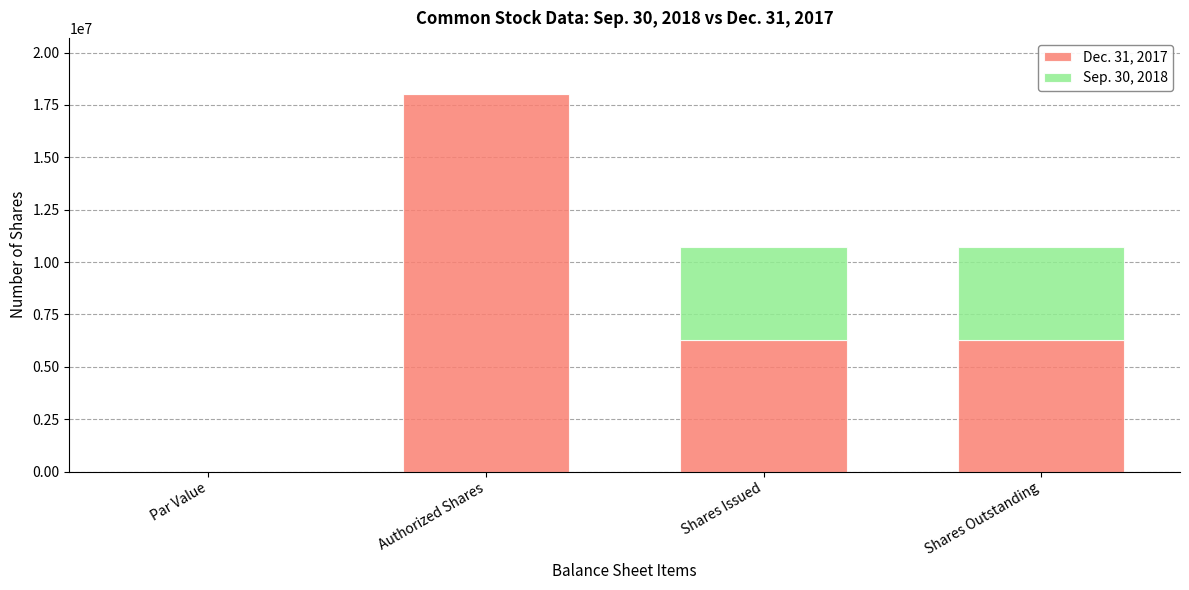

Read the Dec. 31, 2017 value at Shares Outstanding, to the nearest 10.

6294930